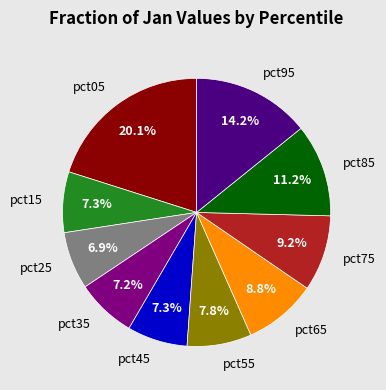

What is the largest slice in the pie chart?

pct05